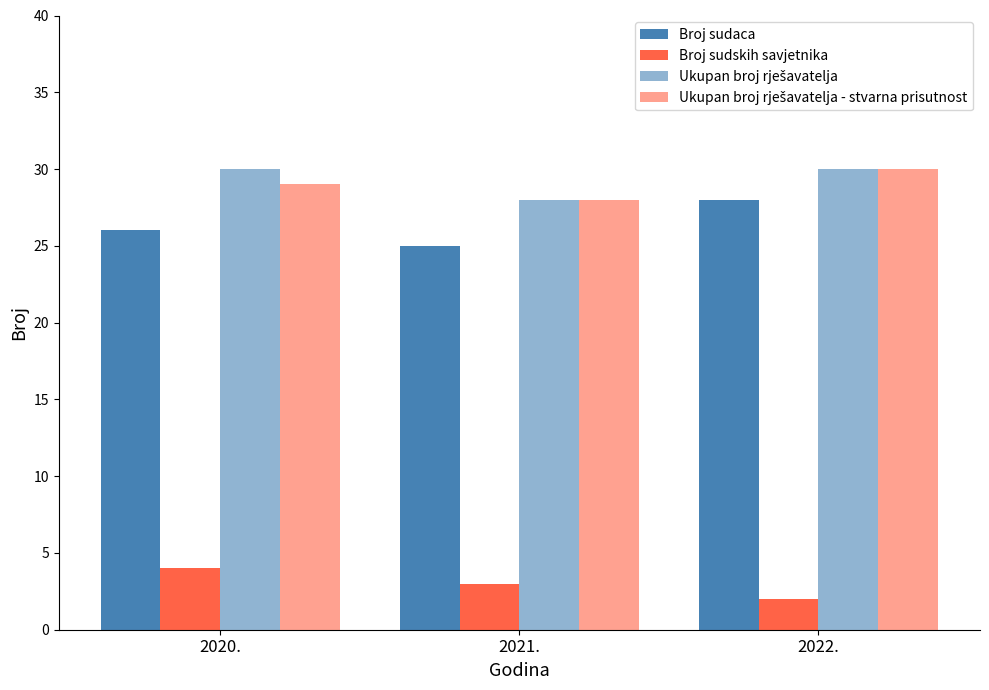

Does the chart contain stacked bars?

No